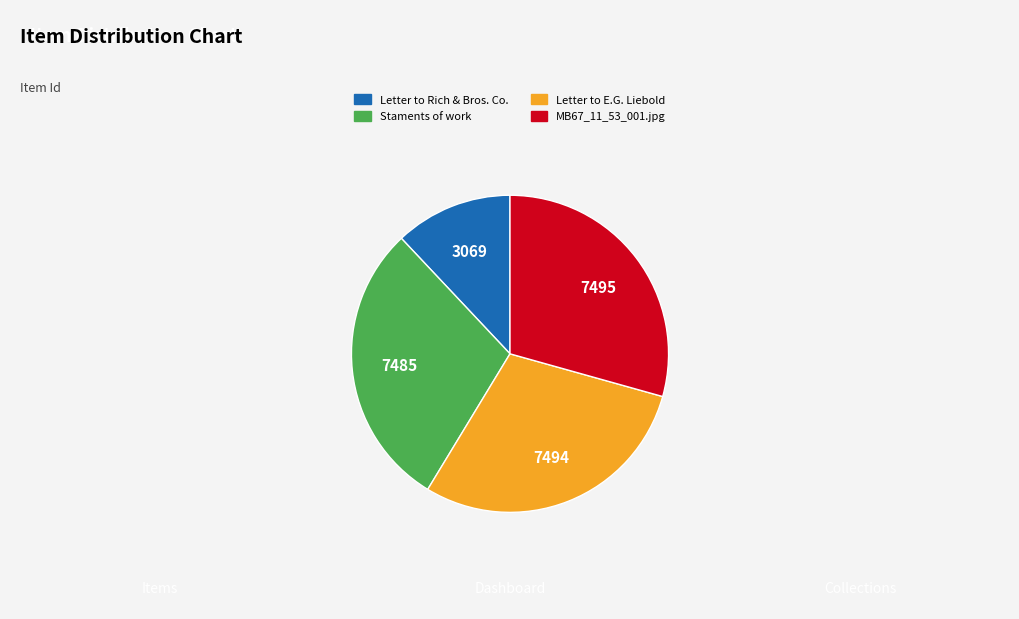

Do Staments of work and MB67_11_53_001.jpg together represent more than half of the pie?

Yes